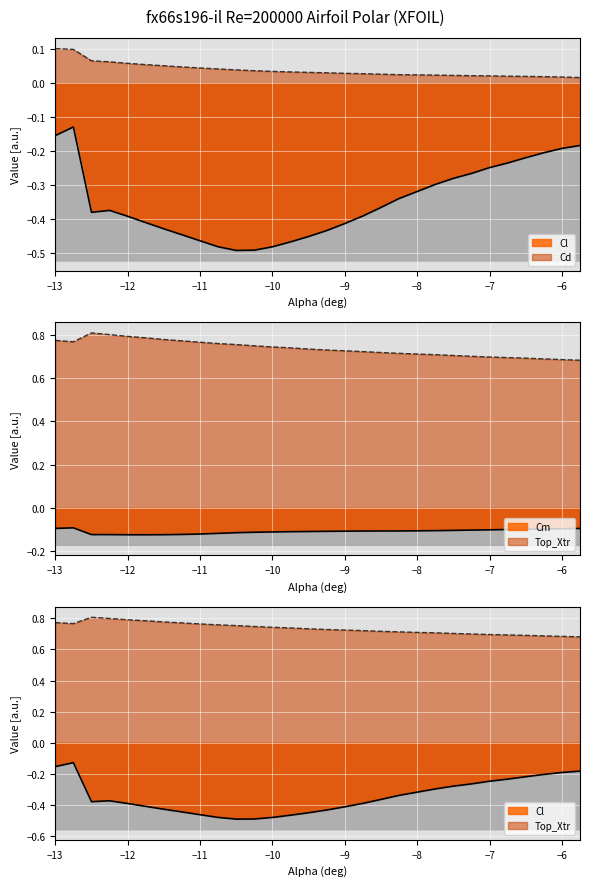

What is the lowest value of the Cm series?

-0.1